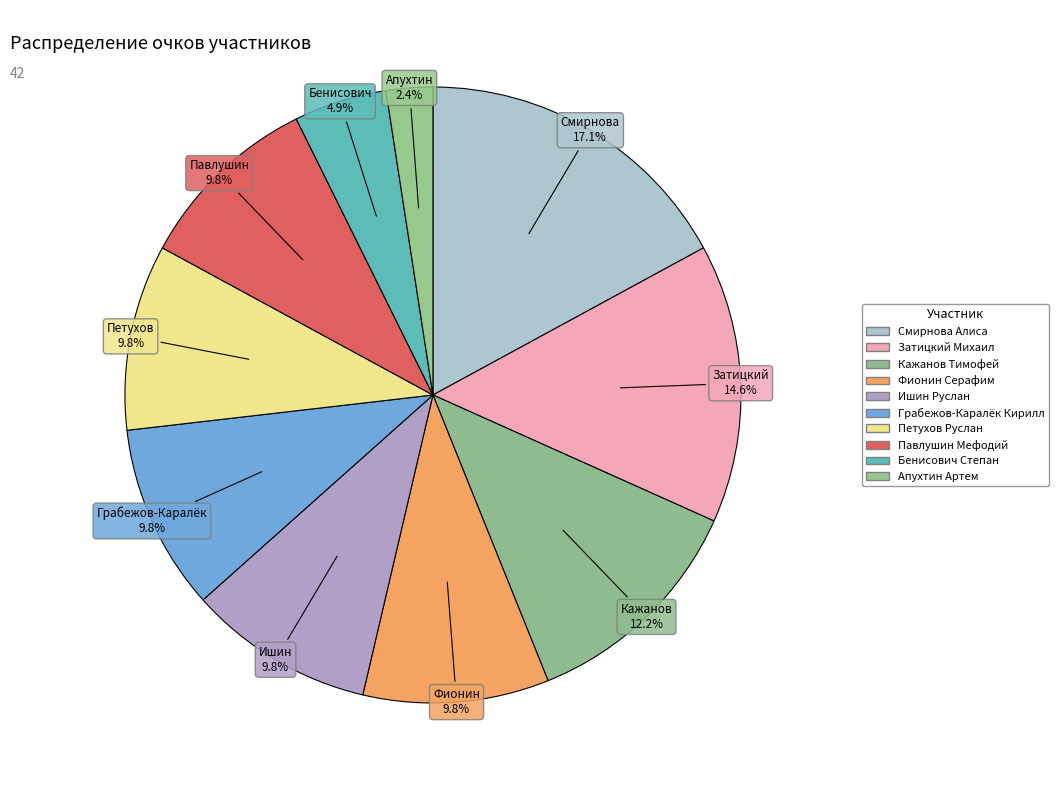

Does any single category account for the majority?

No